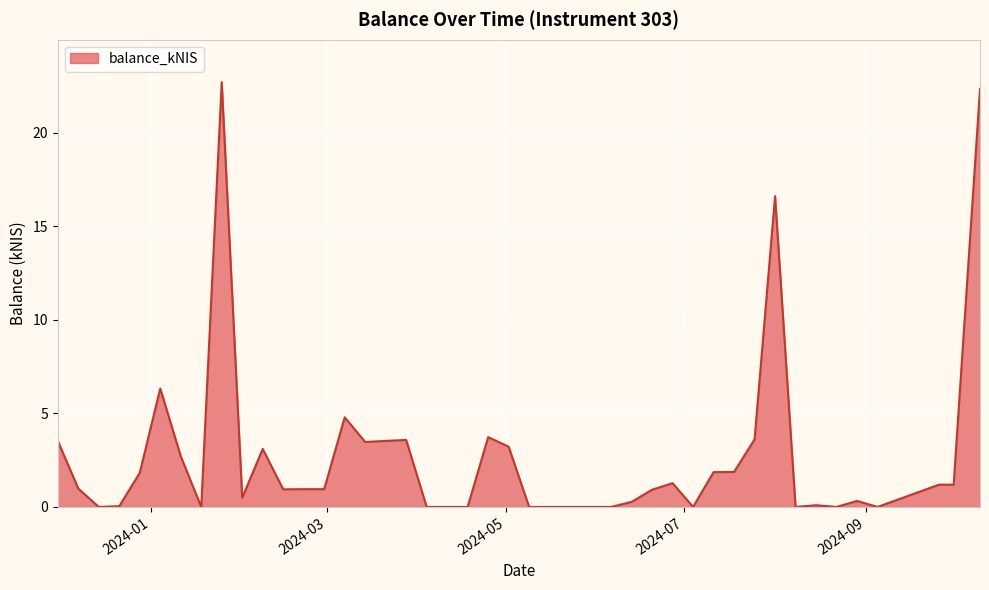

How many lines are shown in the chart?

1